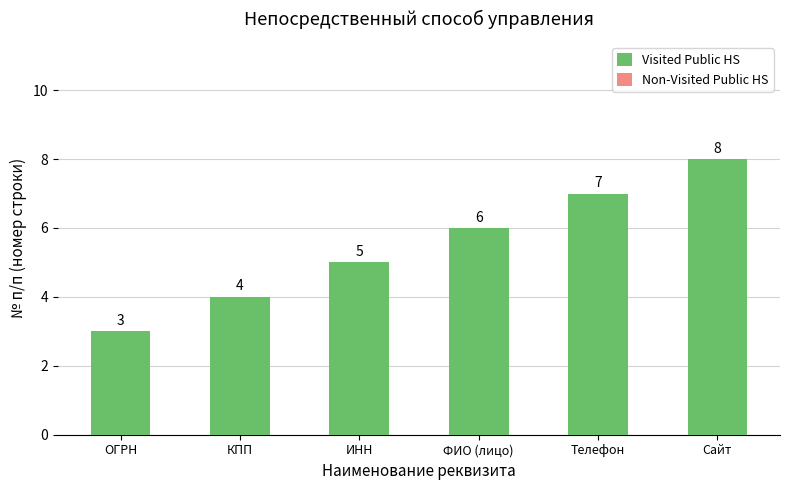

What is the change in value from ИНН to Сайт?

+3